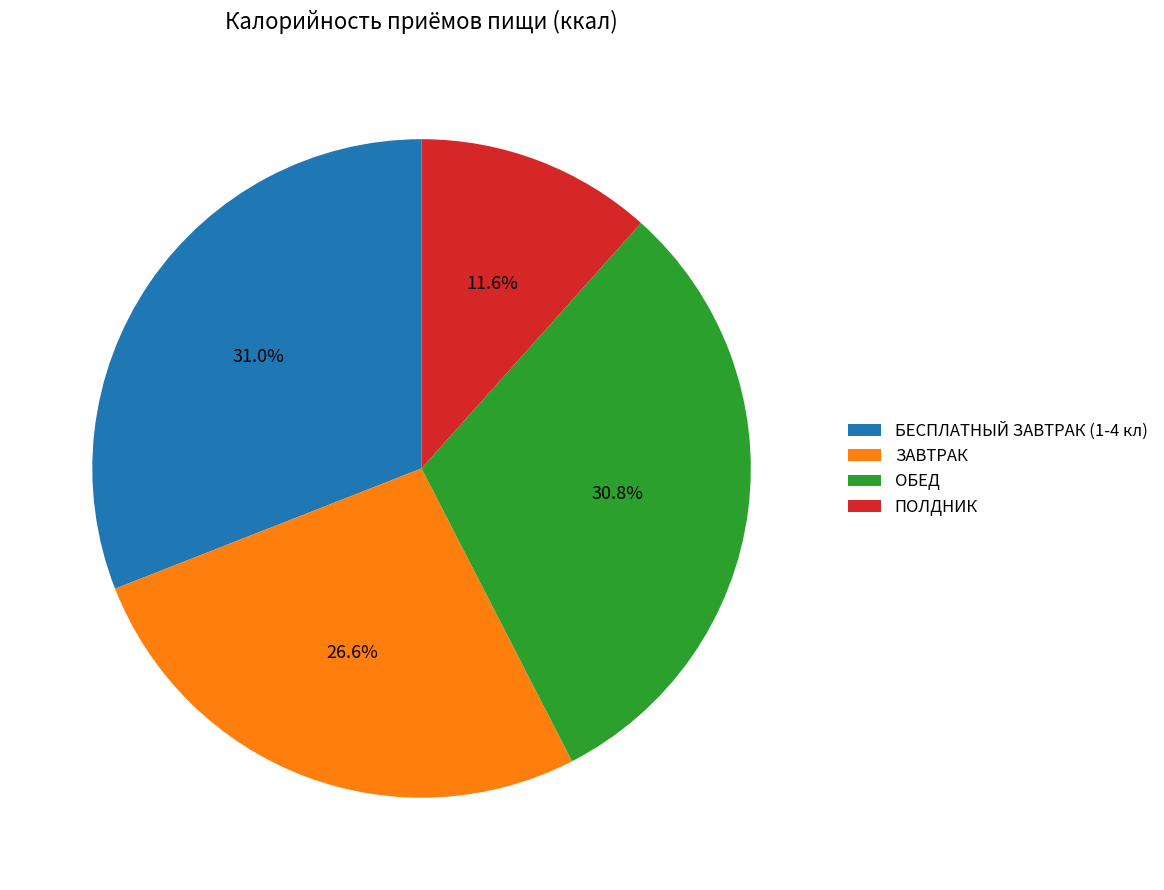

Is БЕСПЛАТНЫЙ ЗАВТРАК (1-4 кл) the majority of the pie?

No